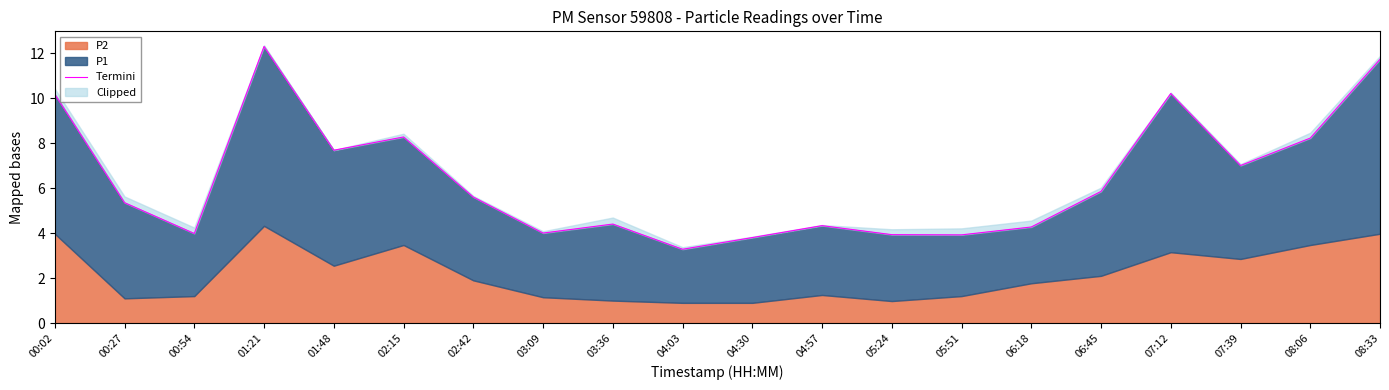

Reading left to right, extract all data points from this chart.

10.2	5.3	4.0	12.3	7.7	8.3	5.6	4.0	4.4	3.3	3.8	4.3	3.9	3.9	4.3	5.8	10.2	7.0	8.2	11.7